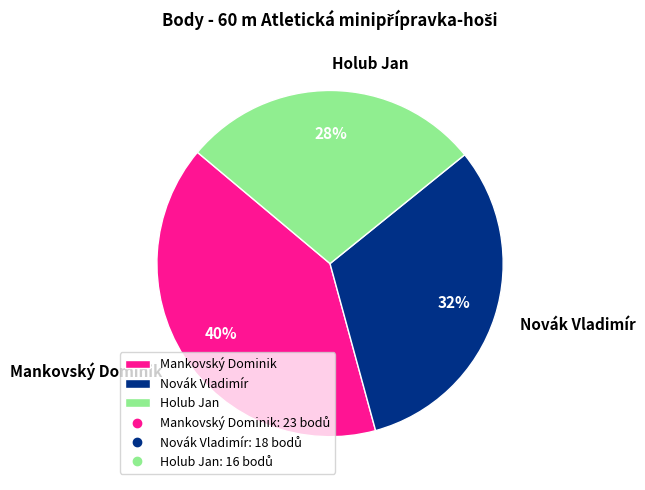

To the nearest percent, what is the difference between the largest and smallest slice percentages?

12%